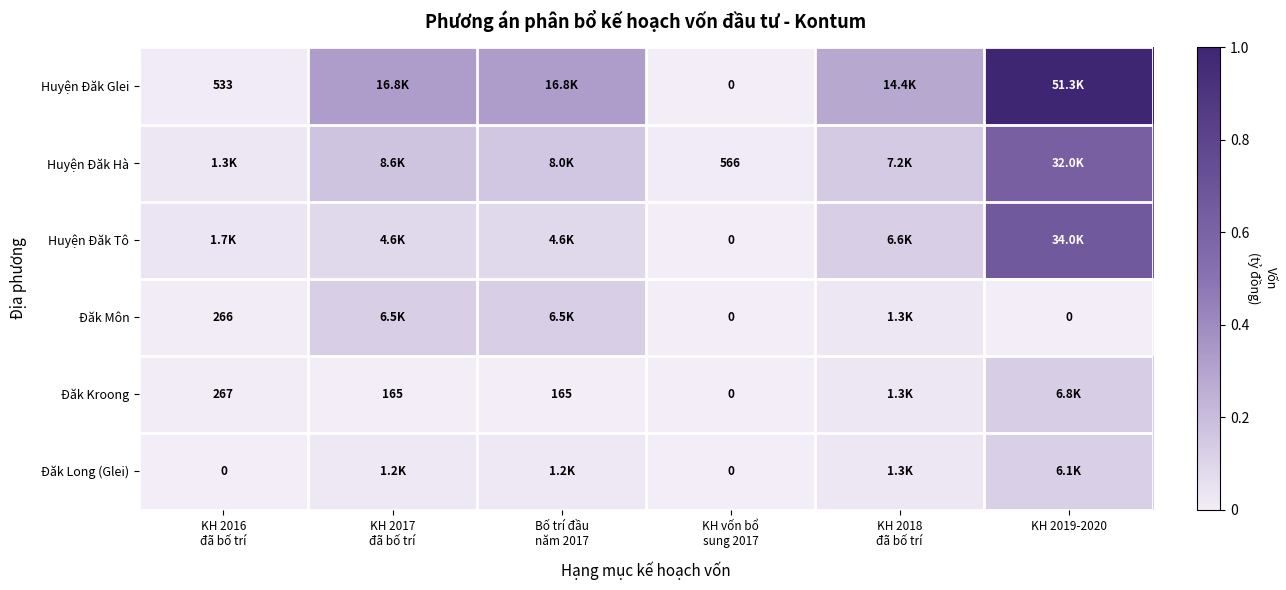

Which series has the largest total across all categories?

Huyện Đăk Glei